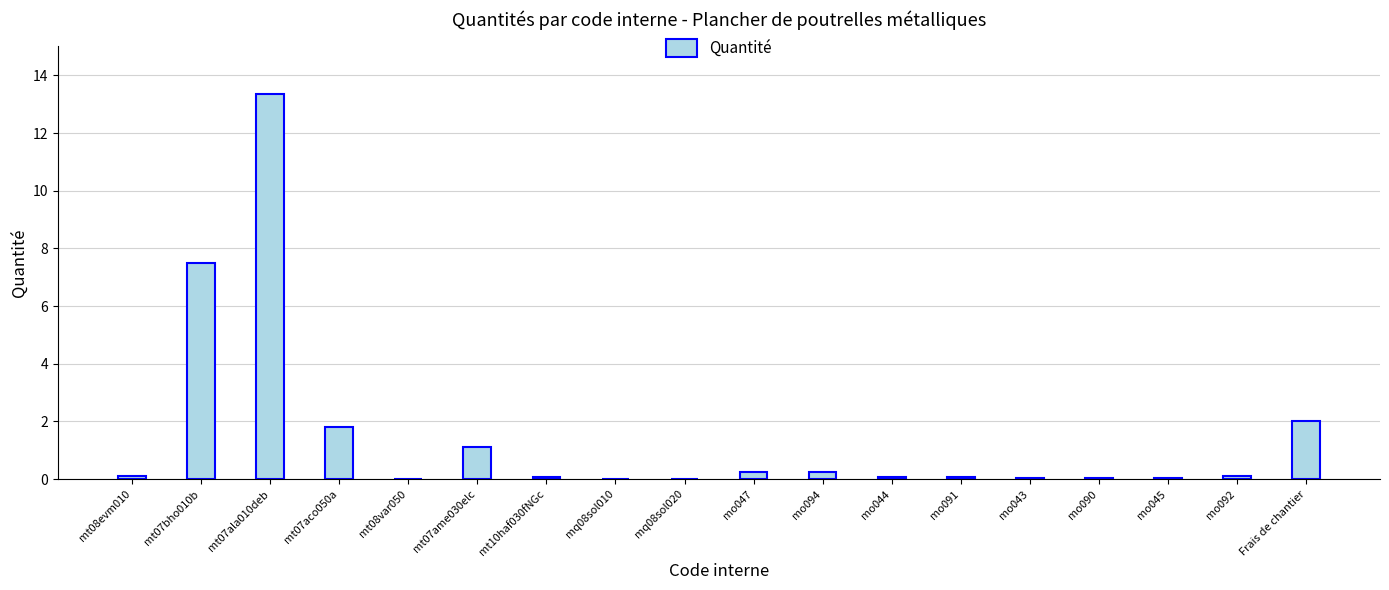

What is the sum of all values?

26.8